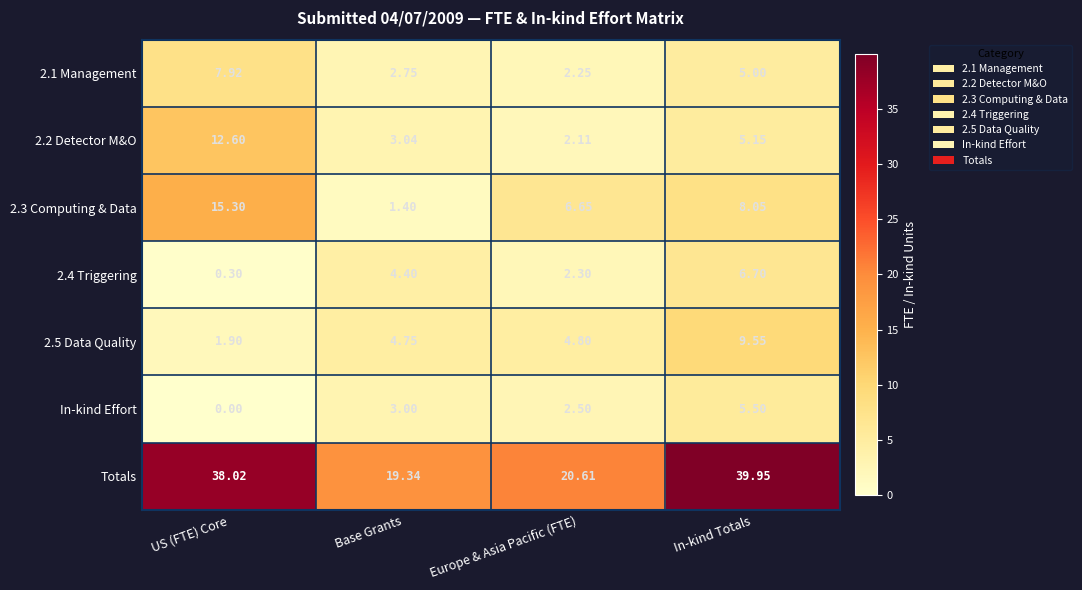

Where is 2.4 Triggering nearest to the value 3?

Europe & Asia Pacific (FTE)